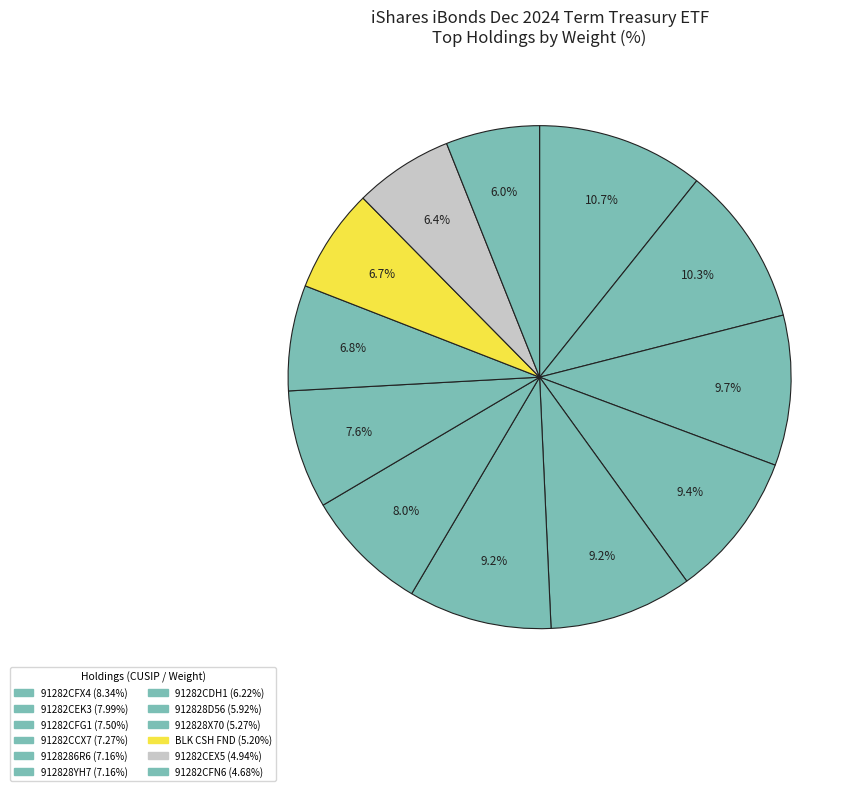

Is there any slice that represents more than half of the pie?

No